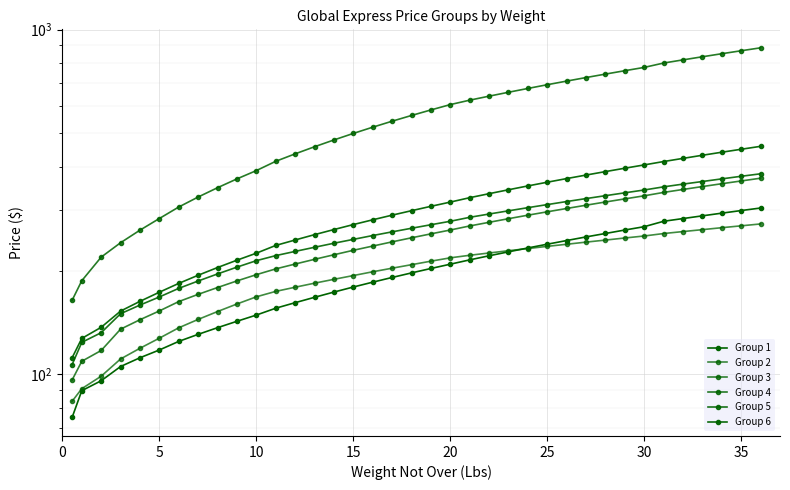

Is this an area chart (filled region under the line)?

No